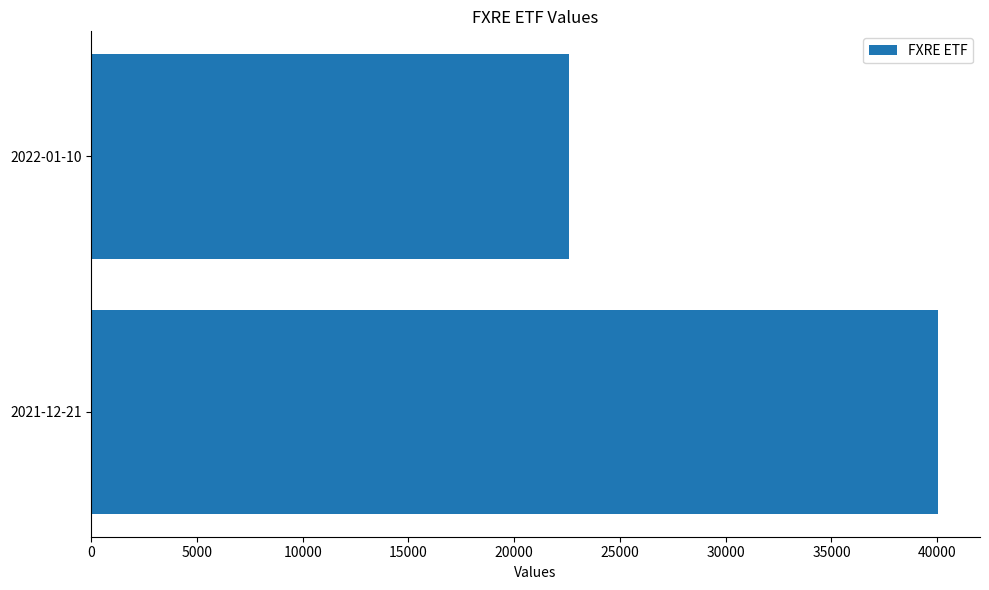

Is it true that the value at 2022-01-10 is 6064.6?

False